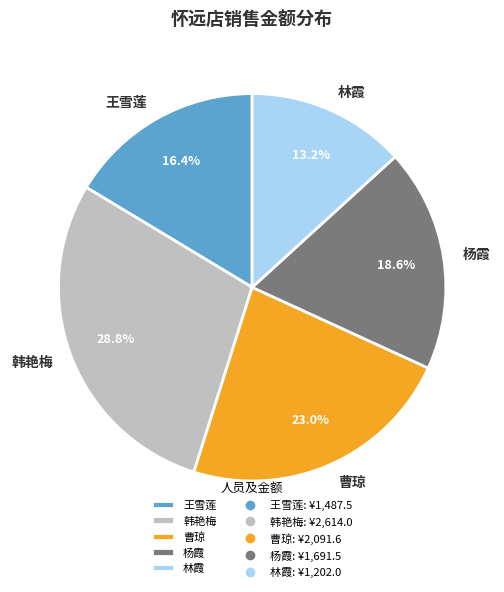

To the nearest percent, what is the difference between the 林霞 and 韩艳梅 slice percentages?

16%